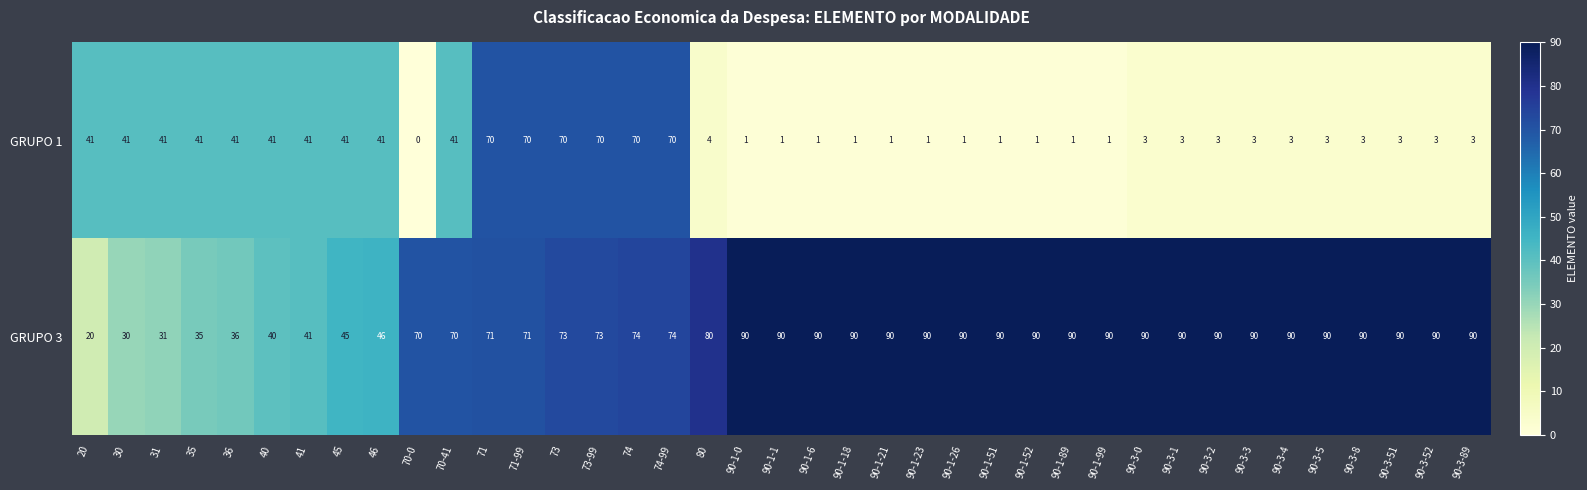

Count the number of categories in the chart.

39